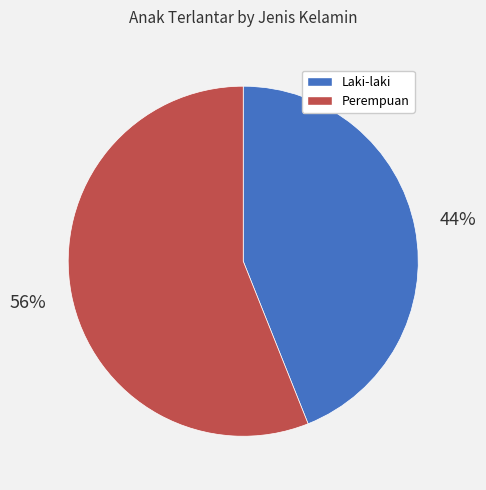

To the nearest percent, what is the average slice percentage?

50%